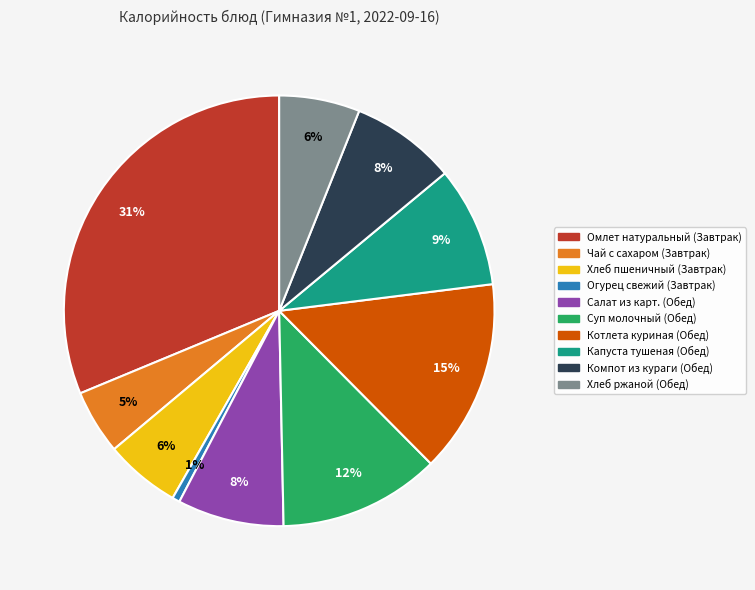

Which slice is the smallest?

Огурец свежий (Завтрак)